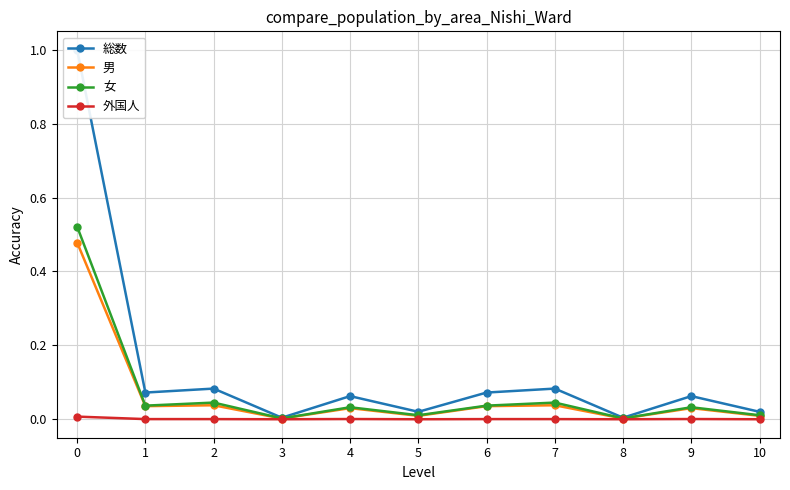

How many interior local peaks does the 外国人 series have?

3